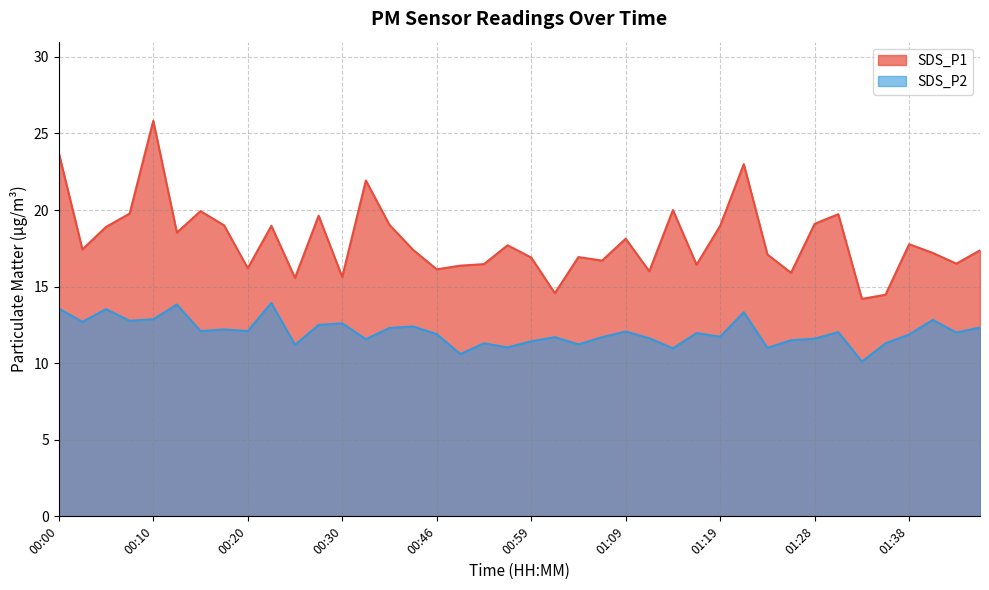

How many lines are shown in the chart?

2